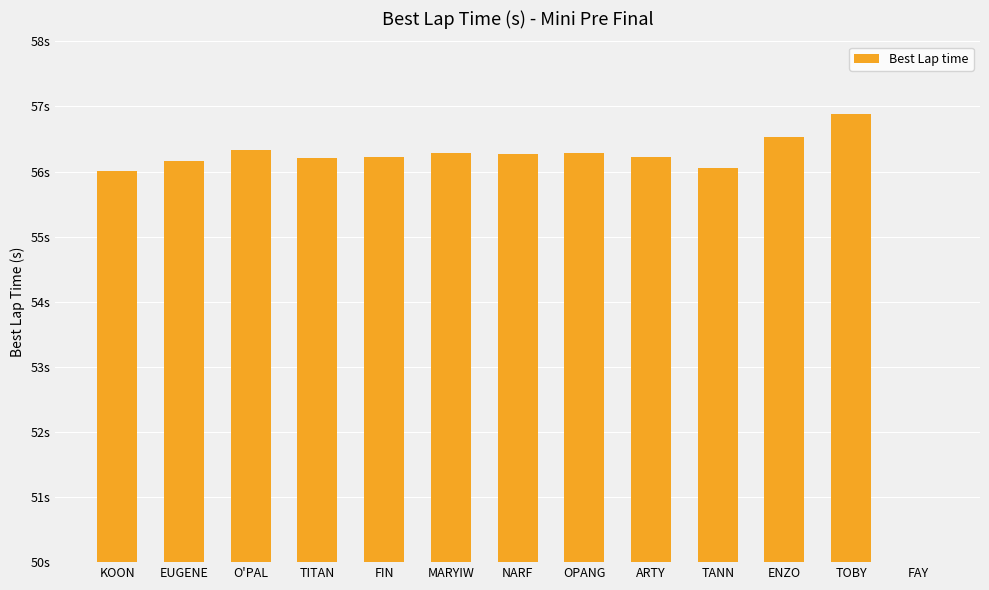

What is the value of the 1st bar from the left?

56.0